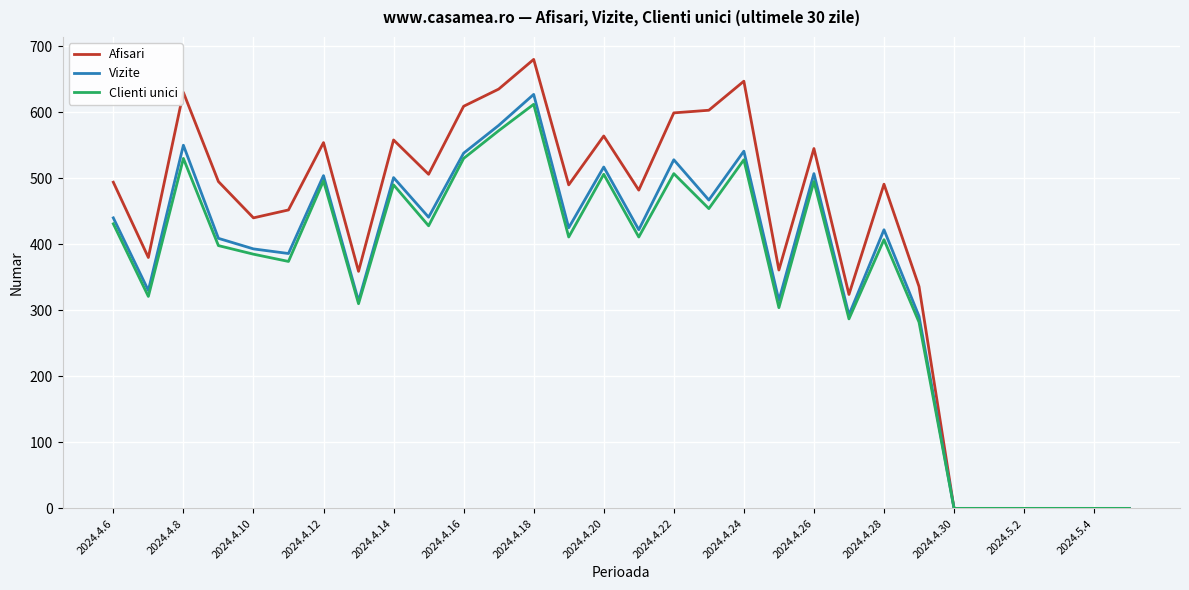

Which series has the largest total across all categories?

Afisari